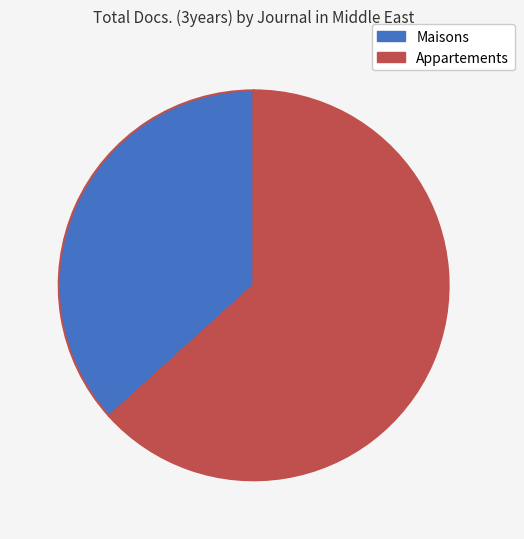

Is there any slice that represents more than half of the pie?

Yes